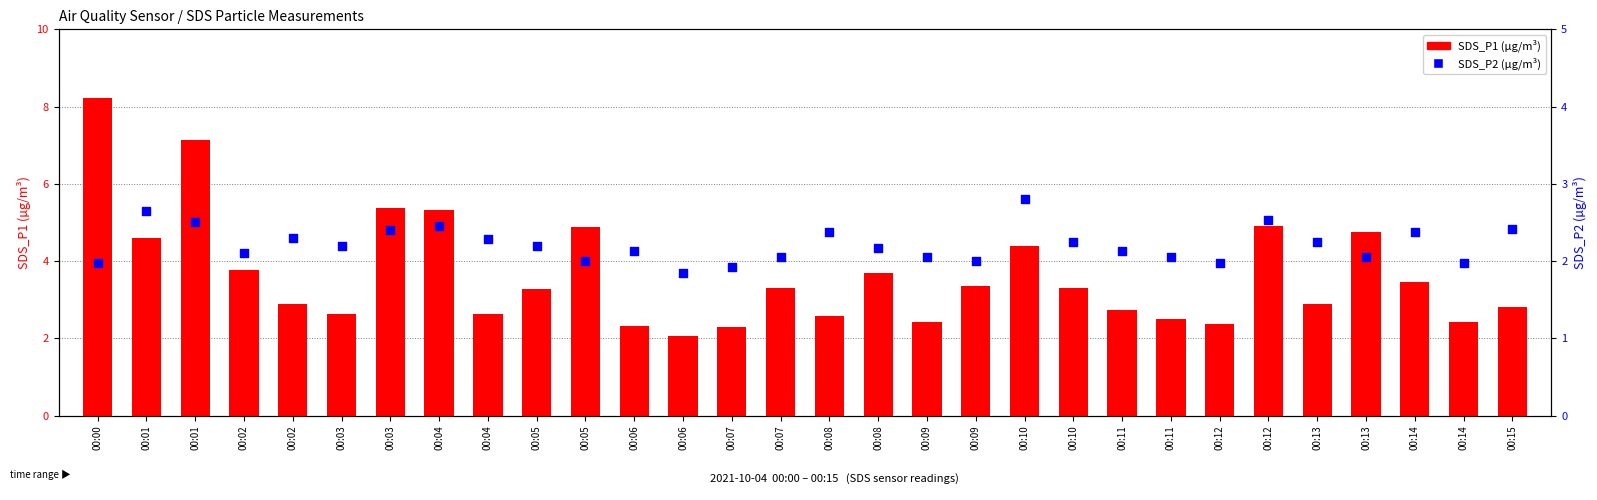

Which series has the largest Y range (max minus min)?

SDS_P1